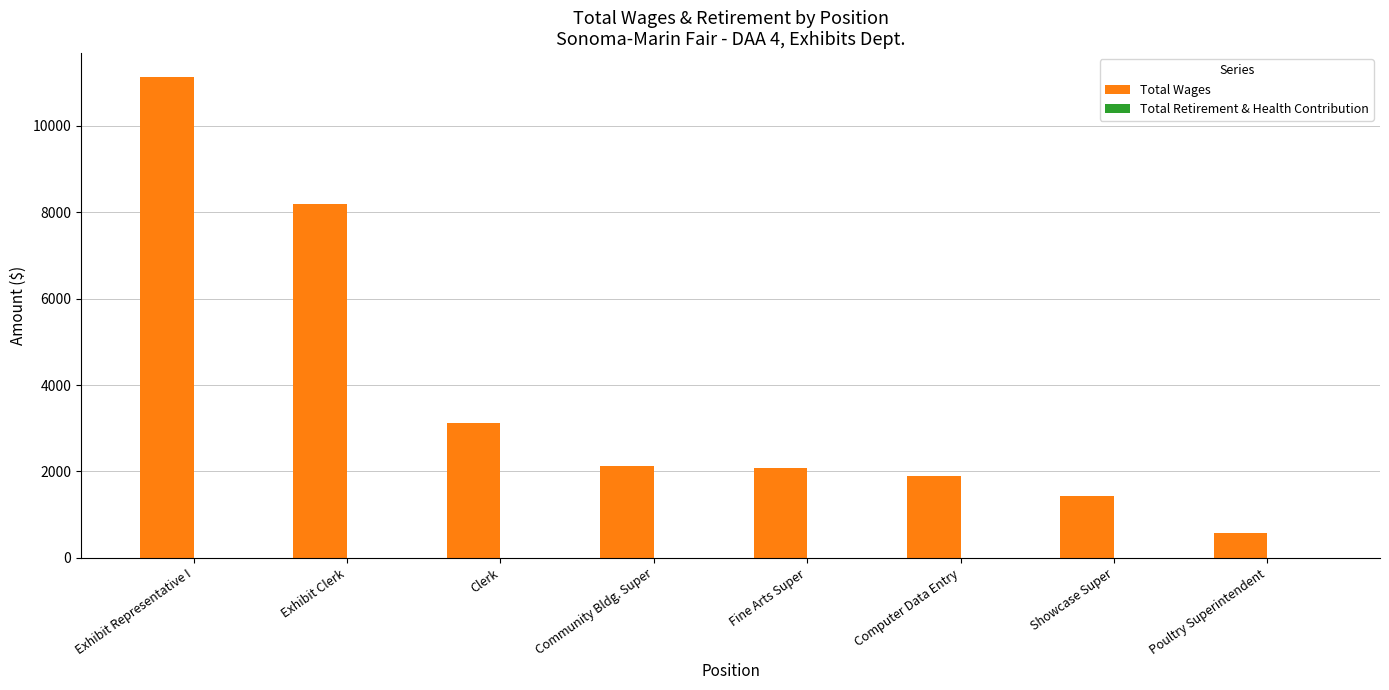

What is the label of the 5th bar from the left?

Fine Arts Super